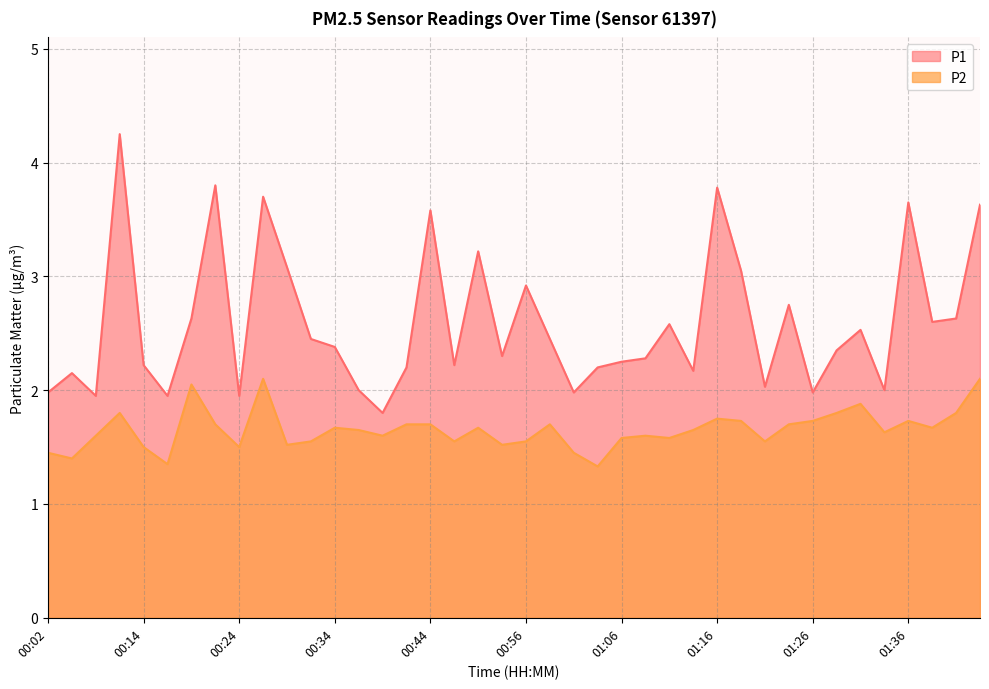

Reading right to left, what are all the values shown in this chart?

P1: 01:43=3.6	01:41=2.6	01:38=2.6	01:36=3.6	01:33=2.0	01:31=2.5	01:28=2.4	01:26=2.0	01:24=2.8	01:21=2.0	01:19=3.0	01:16=3.8	01:14=2.2	01:11=2.6	01:08=2.3	01:06=2.2	01:03=2.2	01:01=2.0	00:58=2.5	00:56=2.9	00:54=2.3	00:51=3.2	00:49=2.2	00:44=3.6	00:41=2.2	00:39=1.8	00:36=2.0	00:34=2.4	00:31=2.5	00:29=3.1	00:26=3.7	00:24=1.9	00:21=3.8	00:19=2.6	00:16=1.9	00:14=2.2	00:11=4.2	00:09=1.9	00:04=2.1	00:02=2.0
P2: 01:43=2.1	01:41=1.8	01:38=1.7	01:36=1.7	01:33=1.6	01:31=1.9	01:28=1.8	01:26=1.7	01:24=1.7	01:21=1.6	01:19=1.7	01:16=1.8	01:14=1.6	01:11=1.6	01:08=1.6	01:06=1.6	01:03=1.3	01:01=1.4	00:58=1.7	00:56=1.6	00:54=1.5	00:51=1.7	00:49=1.6	00:44=1.7	00:41=1.7	00:39=1.6	00:36=1.6	00:34=1.7	00:31=1.6	00:29=1.5	00:26=2.1	00:24=1.5	00:21=1.7	00:19=2.0	00:16=1.4	00:14=1.5	00:11=1.8	00:09=1.6	00:04=1.4	00:02=1.4